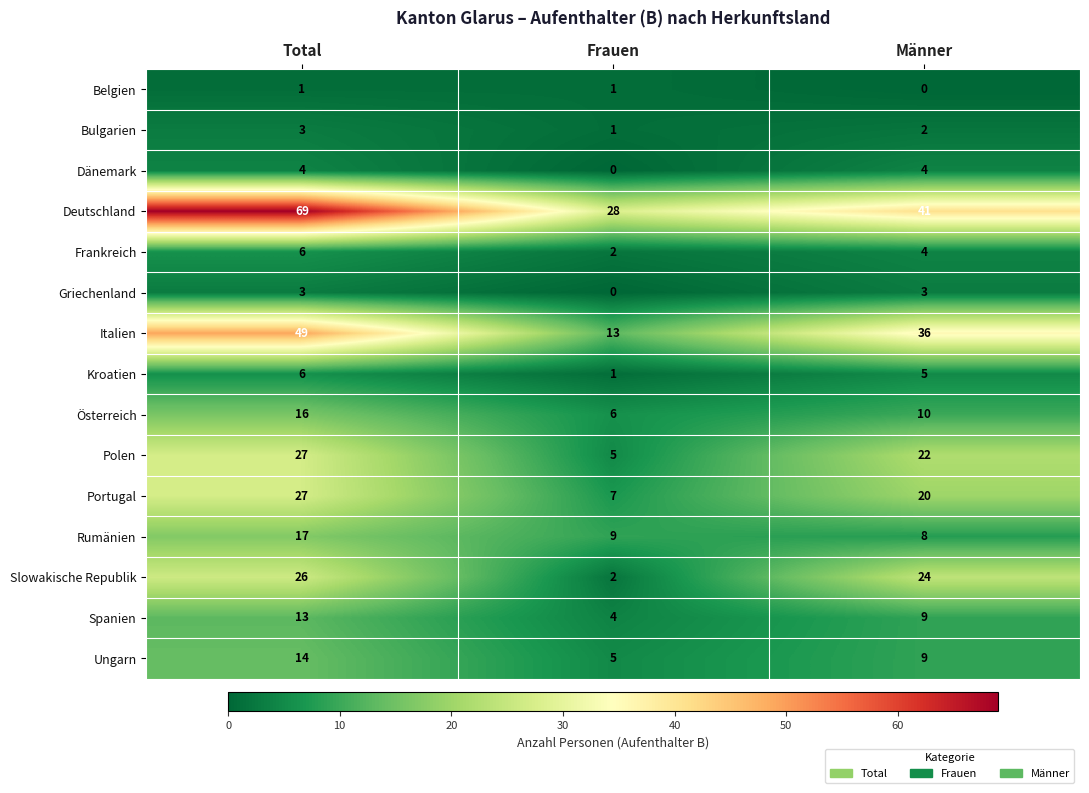

What is the sum of all Bulgarien values?

6